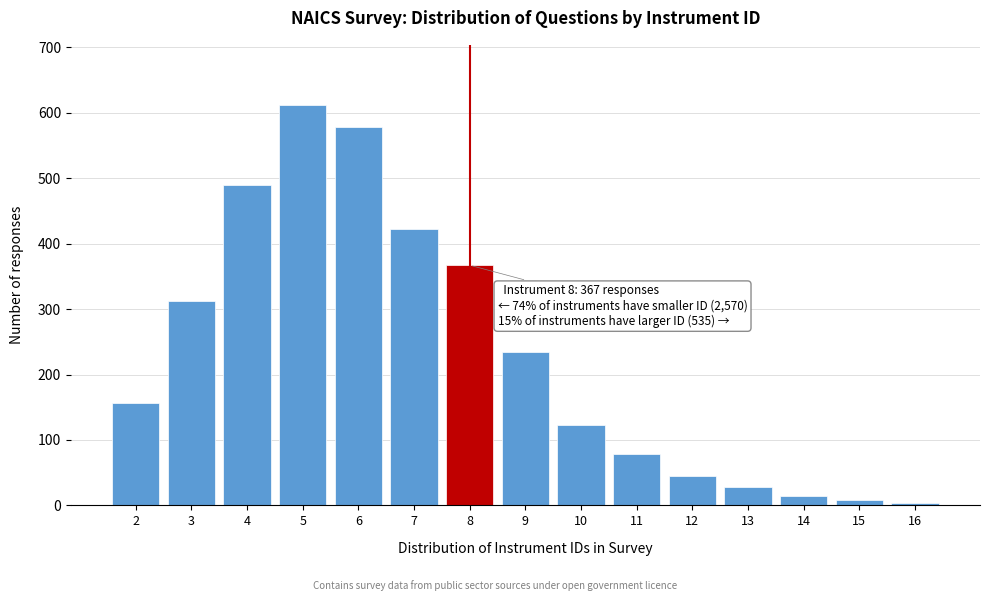

Reading right to left, list all the values displayed in this chart.

4	8	15	28	45	78	123	234	367	423	578	612	489	312	156